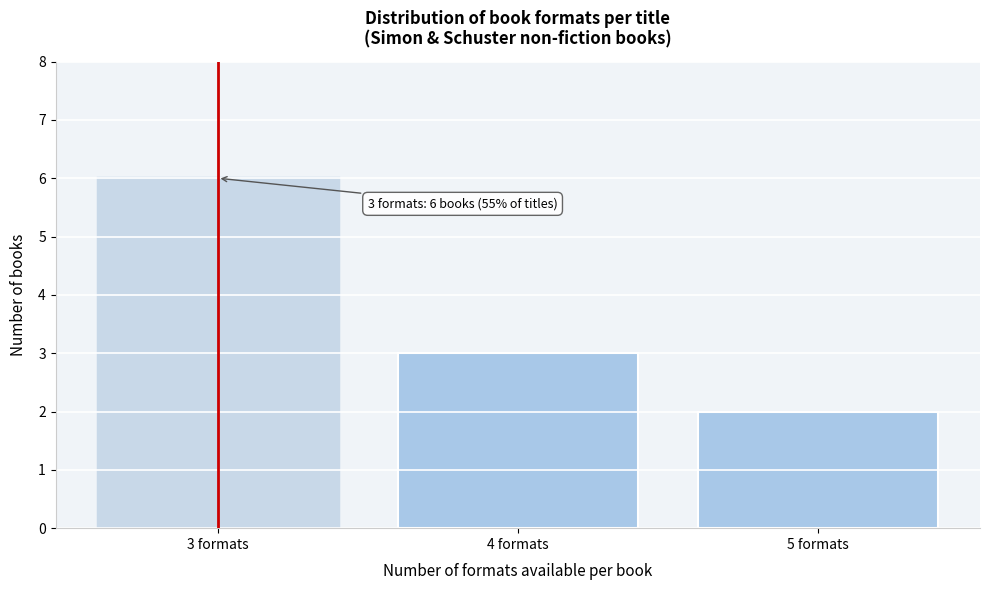

Reading left to right, transcribe all the data shown in this chart.

6	3	2